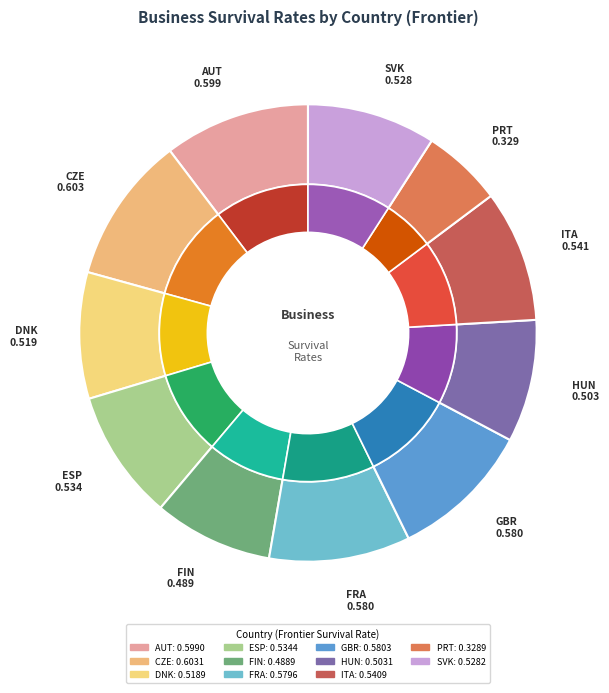

To the nearest percent, what is the difference between the largest and smallest slice percentages?

5%